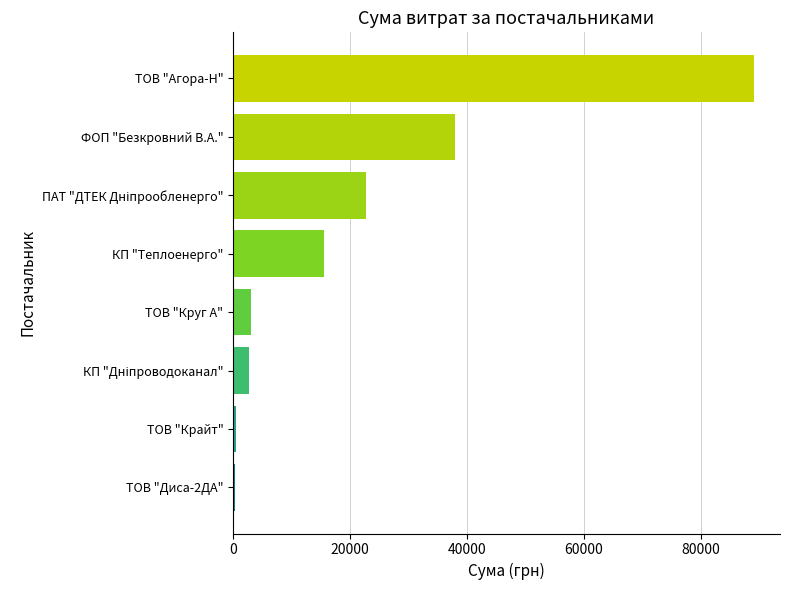

What is the sum of all values?

171851.7